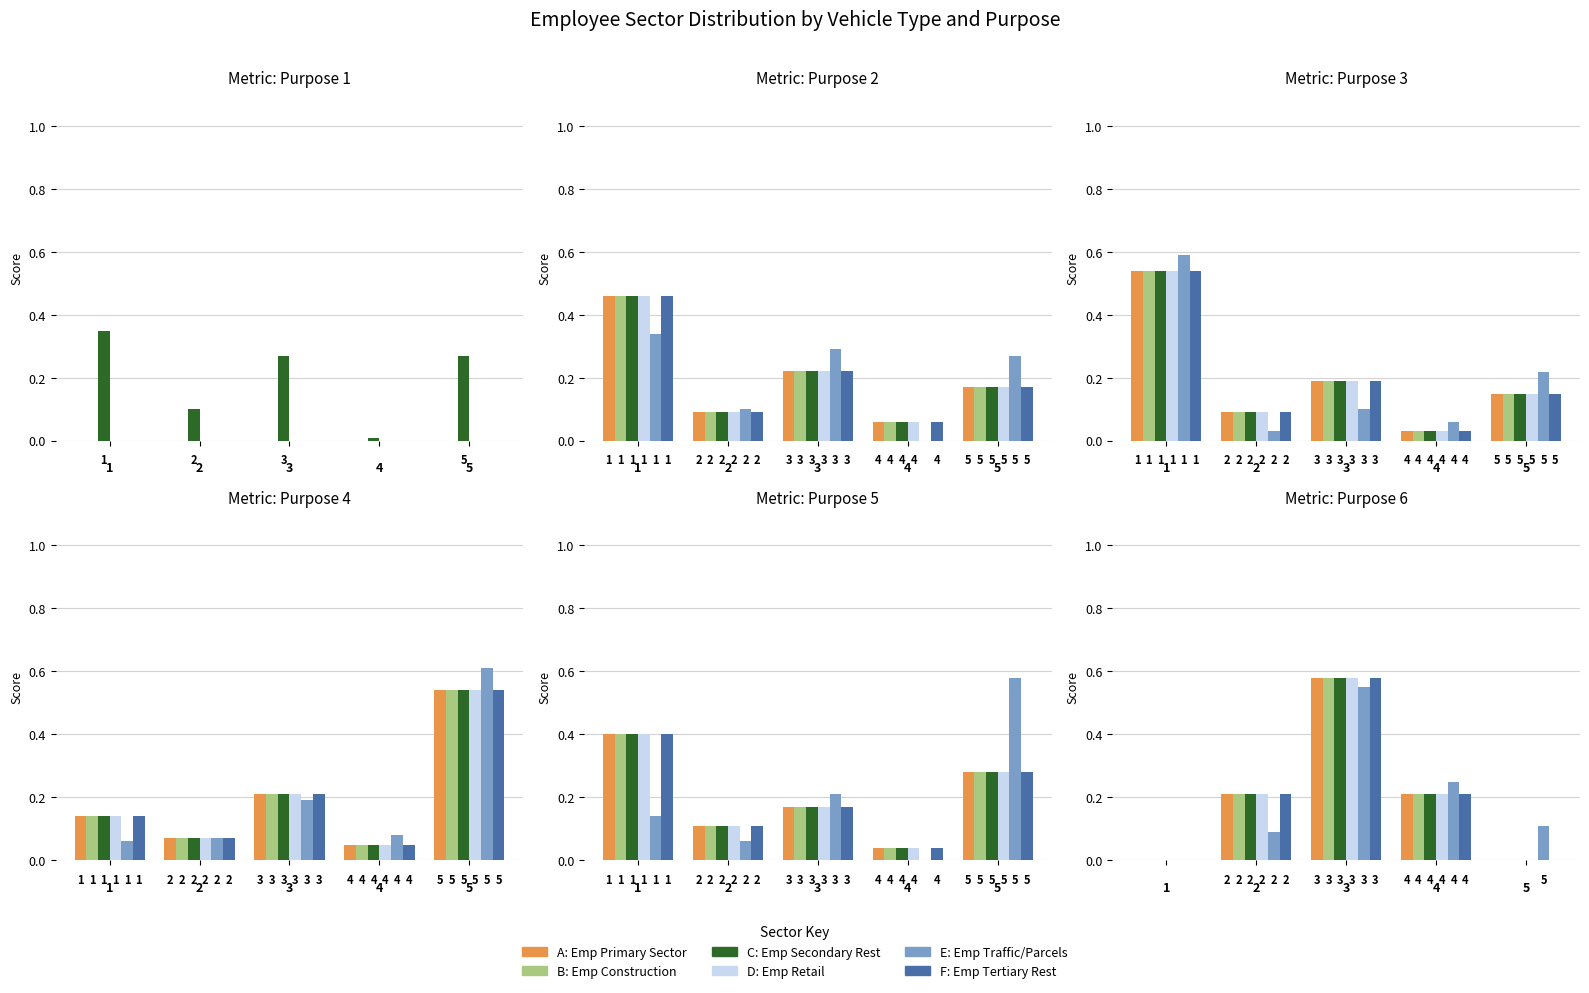

What is the value of the Employee Construction bar at the 3rd from the left?

0.6